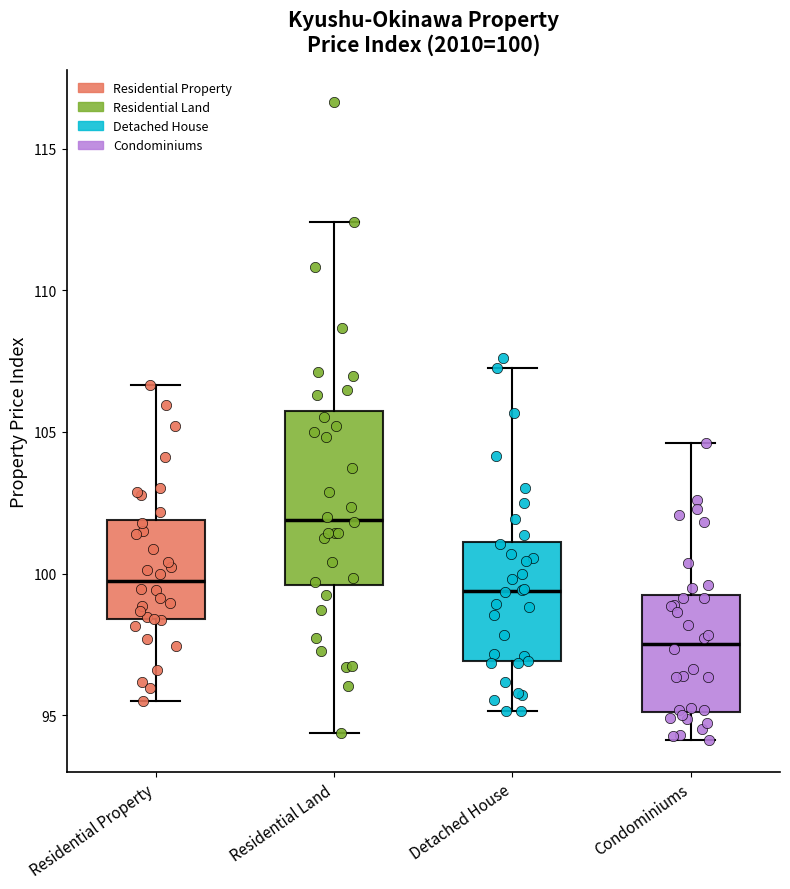

Which box has the lowest median line?

Condominiums